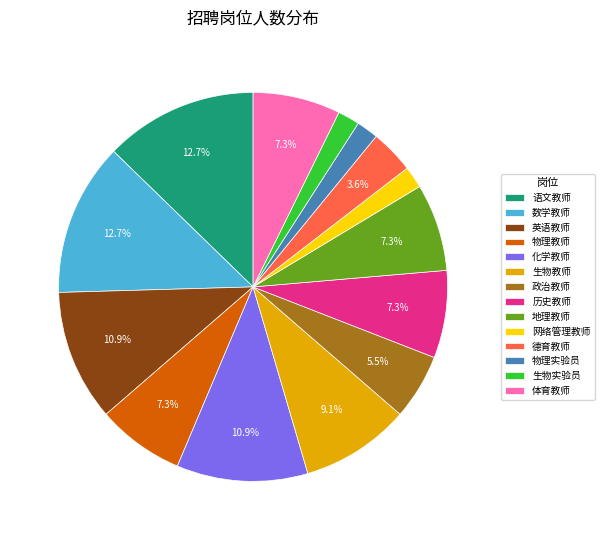

Which has a higher value, 体育教师 or 政治教师?

体育教师